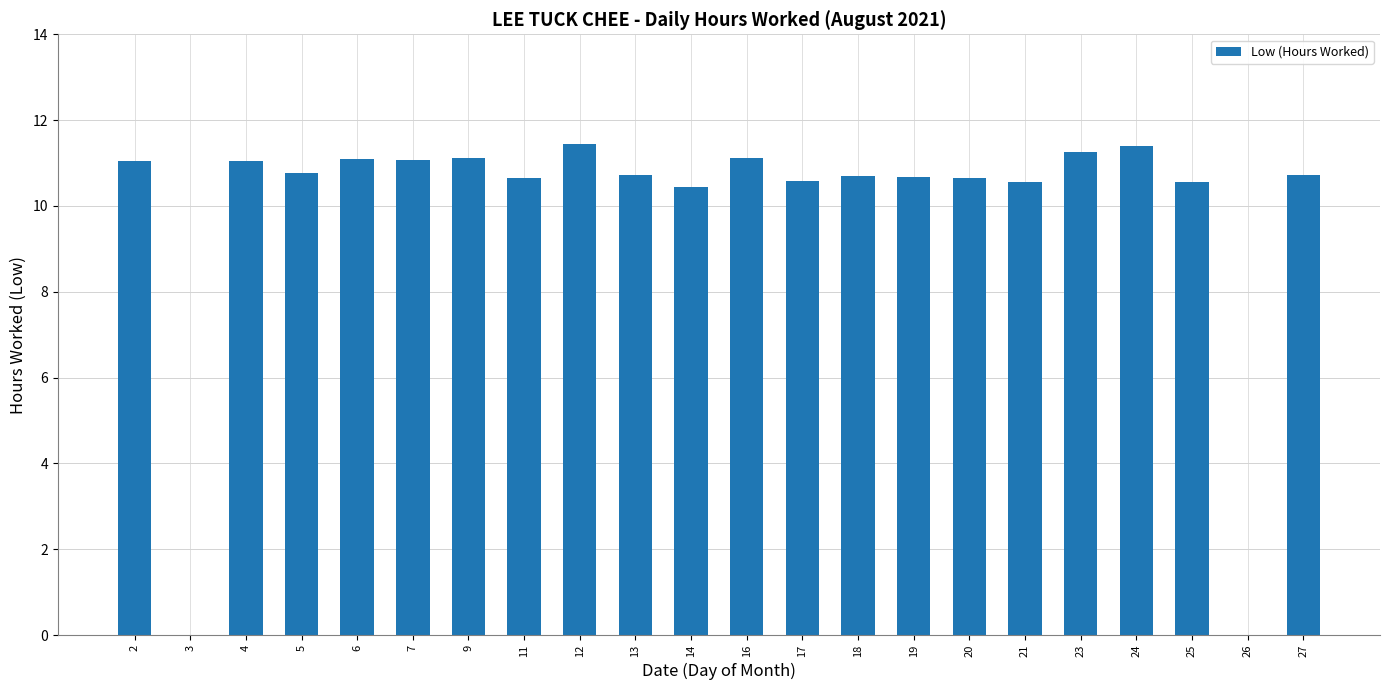

How many values exceed 10?

20